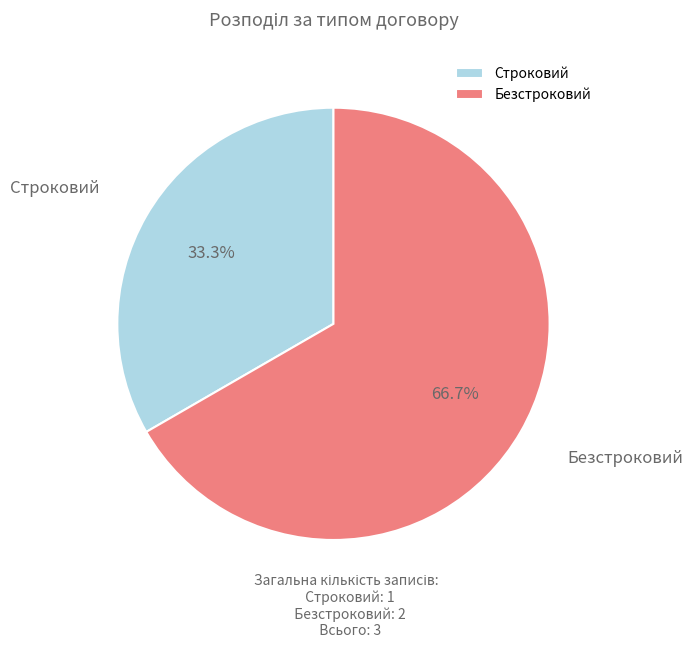

Which slice represents more than half of the pie?

Безстроковий